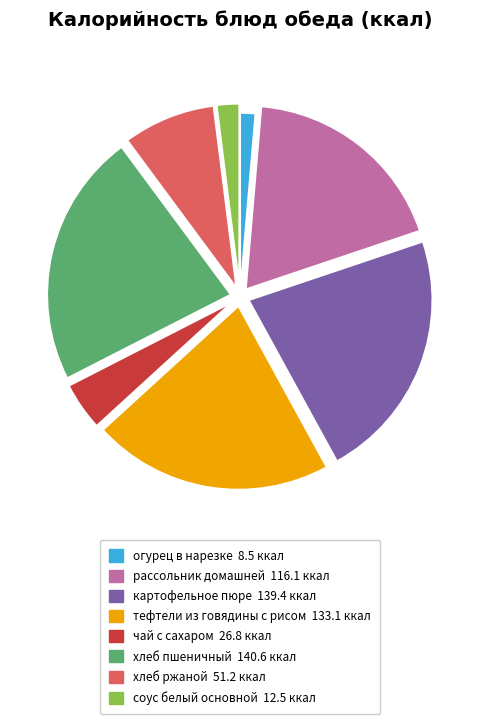

Which category has the smallest portion of the pie?

огурец в нарезке